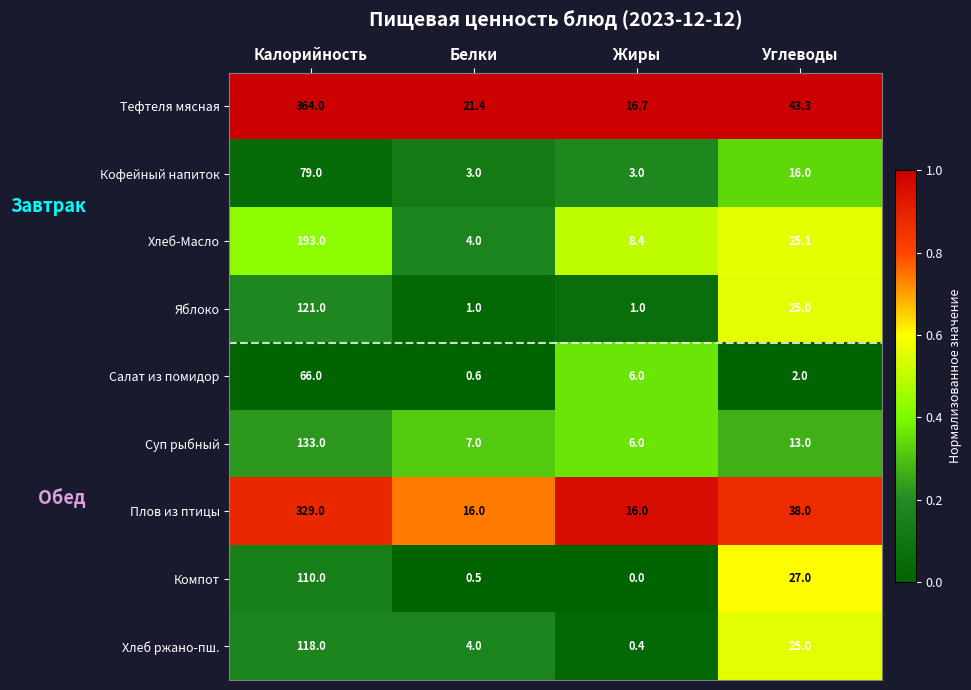

At how many categories does at least one series exceed 0?

4